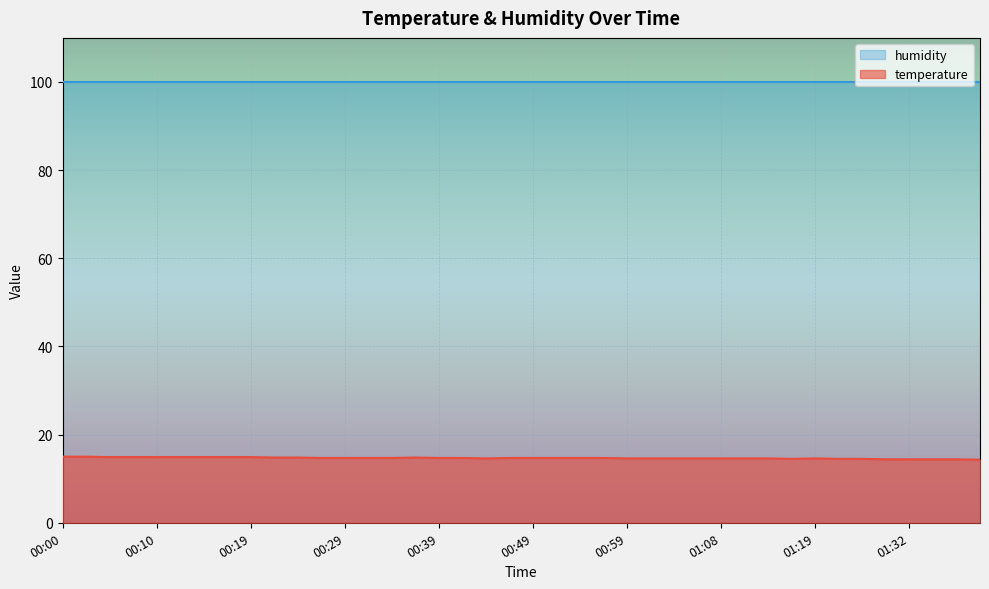

Approximately how many times larger is the value at 01:06 compared to 00:02?

1.0